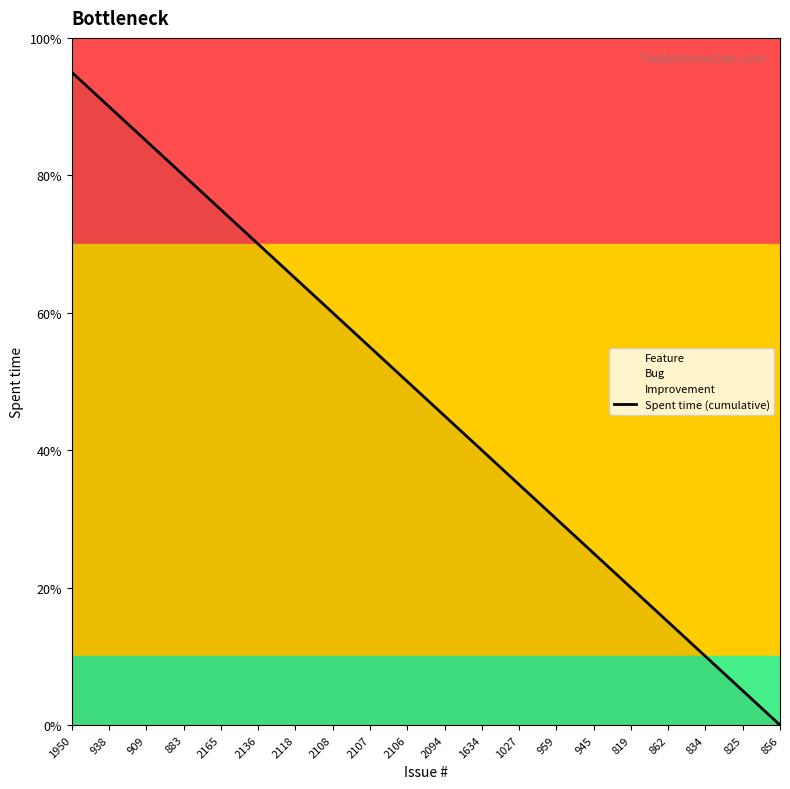

The chart shows a value of 9.3 at 862. True or false?

False